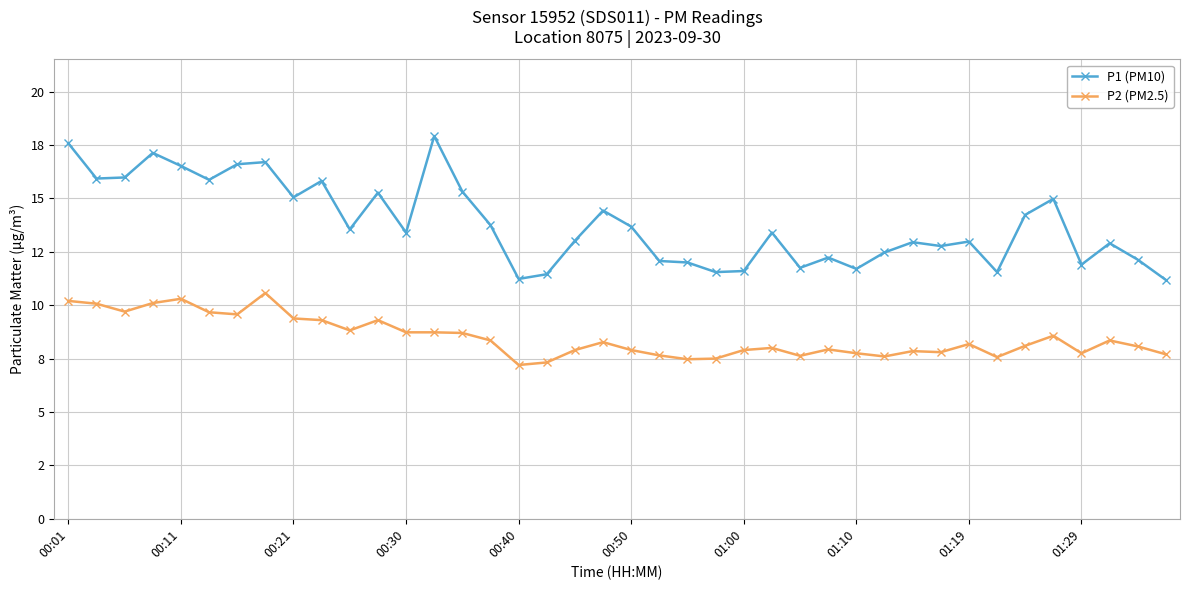

At which label is P1 (PM10) closest to 14?

34